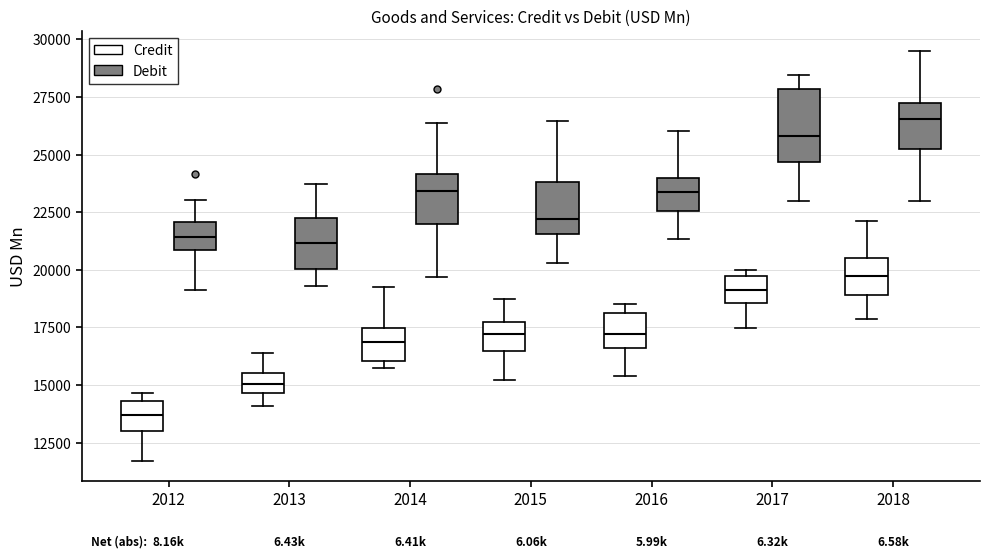

Reading left to right, read every box against the y-axis: the position of its median line, the range the box covers, and the ends of its whiskers. The values are not printed on the chart, so give them approximately, as read against the axis.

2012 (Credit): median 13500, box 13000 to 14500, whiskers 11500 to 14500 (just above the box's upper edge)
2012 (Debit): median 21500, box 21000 to 22000, whiskers 19000 to 23000
2013 (Credit): median 15000, box 14500 to 15500, whiskers 14000 to 16500
2013 (Debit): median 21000, box 20000 to 22500, whiskers 19500 to 23500
2014 (Credit): median 17000, box 16000 to 17500, whiskers 16000 (just below the box's lower edge) to 19000
2014 (Debit): median 23500, box 22000 to 24000, whiskers 19500 to 26500
2015 (Credit): median 17000, box 16500 to 17500, whiskers 15000 to 18500
2015 (Debit): median 22000, box 21500 to 24000, whiskers 20500 to 26500
2016 (Credit): median 17000, box 16500 to 18000, whiskers 15500 to 18500
2016 (Debit): median 23500, box 22500 to 24000, whiskers 21500 to 26000
2017 (Credit): median 19000, box 18500 to 19500, whiskers 17500 to 20000
2017 (Debit): median 26000, box 24500 to 28000, whiskers 23000 to 28500
2018 (Credit): median 19500, box 19000 to 20500, whiskers 18000 to 22000
2018 (Debit): median 26500, box 25000 to 27000, whiskers 23000 to 29500